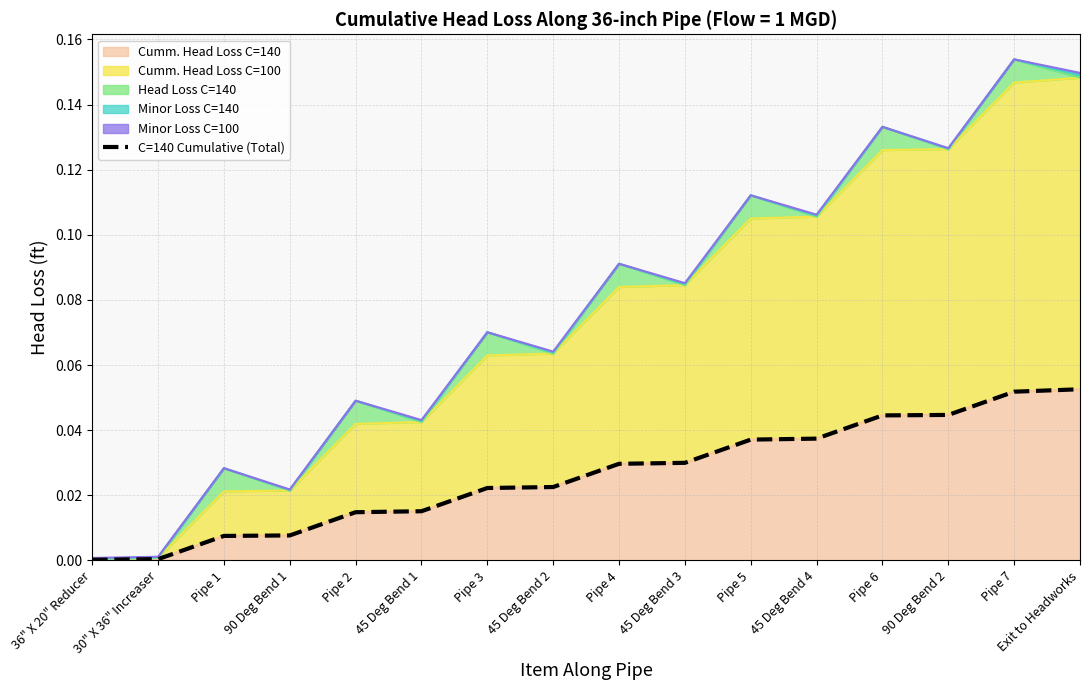

Reading left to right, transcribe all the data shown in this chart.

36" X 20" Reducer=0.0	30" X 36" Increaser=0.0	Pipe 1=0.0	90 Deg Bend 1=0.0	Pipe 2=0.0	45 Deg Bend 1=0.0	Pipe 3=0.0	45 Deg Bend 2=0.0	Pipe 4=0.0	45 Deg Bend 3=0.0	Pipe 5=0.0	45 Deg Bend 4=0.0	Pipe 6=0.0	90 Deg Bend 2=0.0	Pipe 7=0.1	Exit to Headworks=0.1